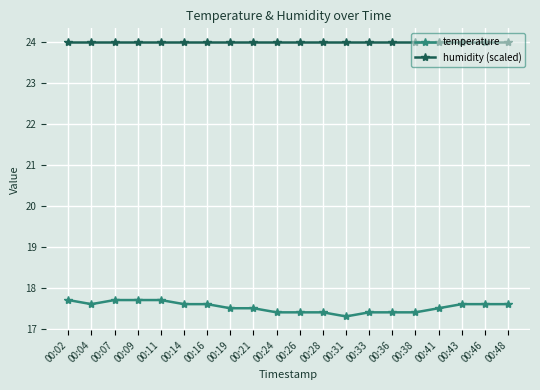

Which series changed the most between 00:11 and 00:28?

temperature